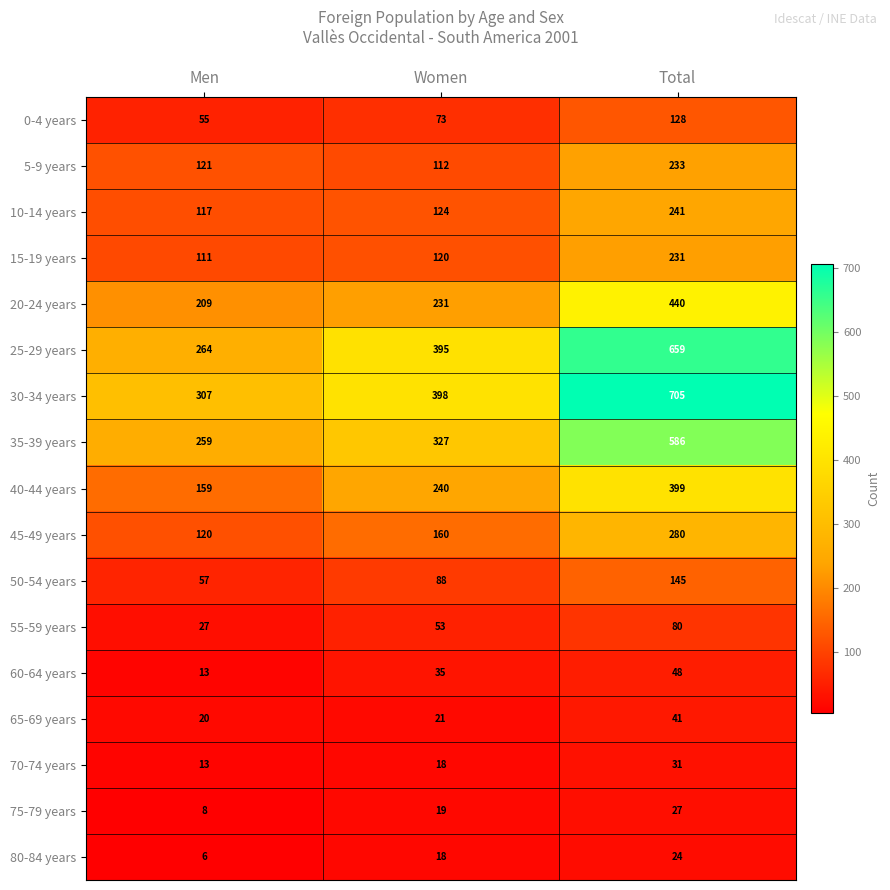

What is the spread (max minus min) of values at Women?

380